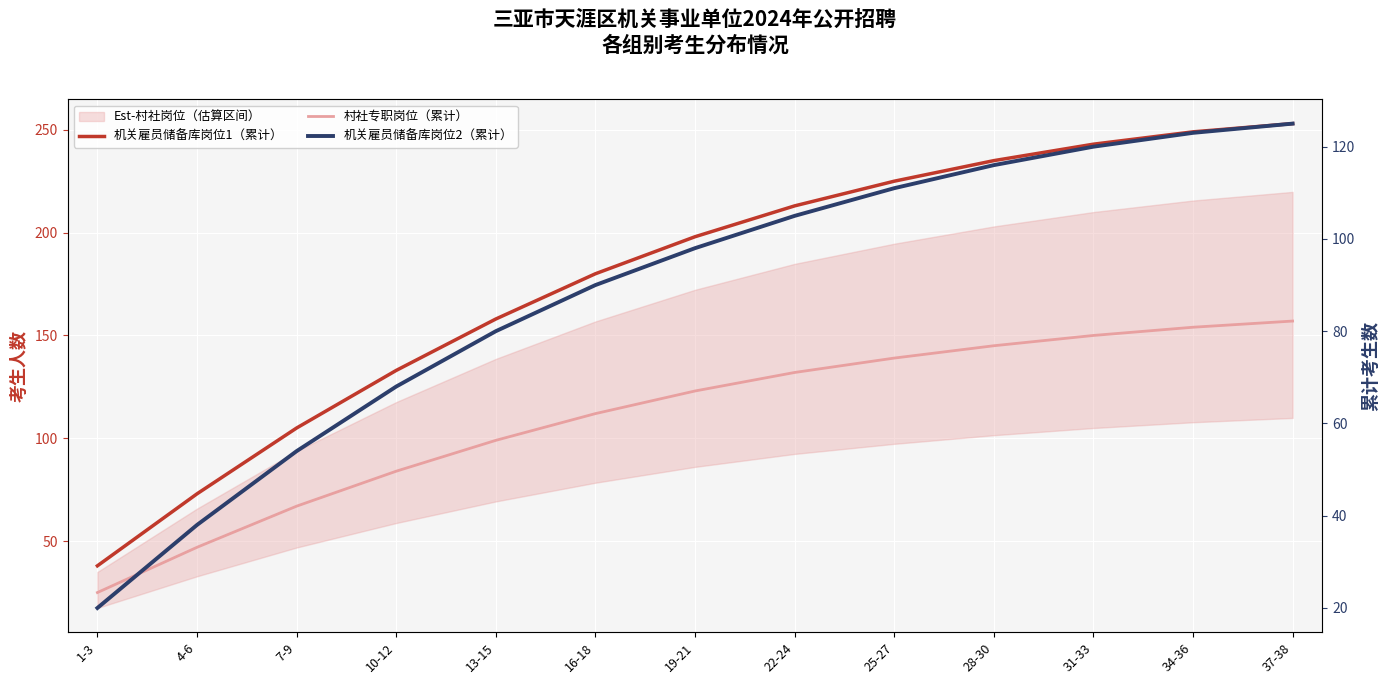

True or false: 村社专职岗位（累计） and 机关雇员储备库岗位2（累计） intersect in this chart.

False